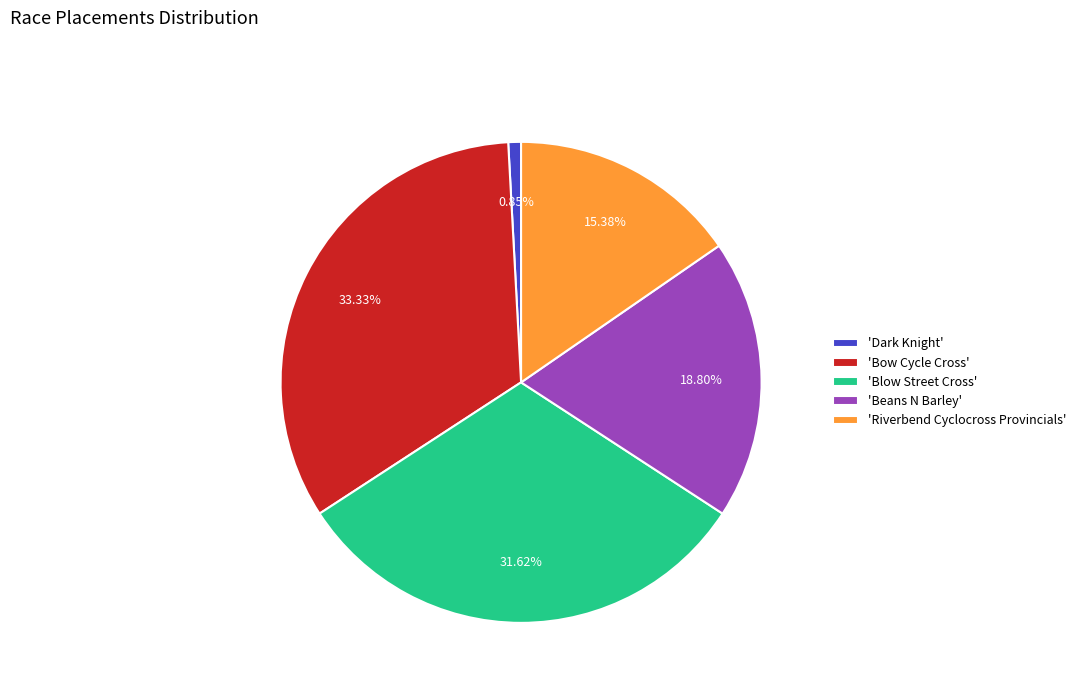

What is the ratio of the value at 'Bow Cycle Cross' to the value at 'Blow Street Cross'?

1.1